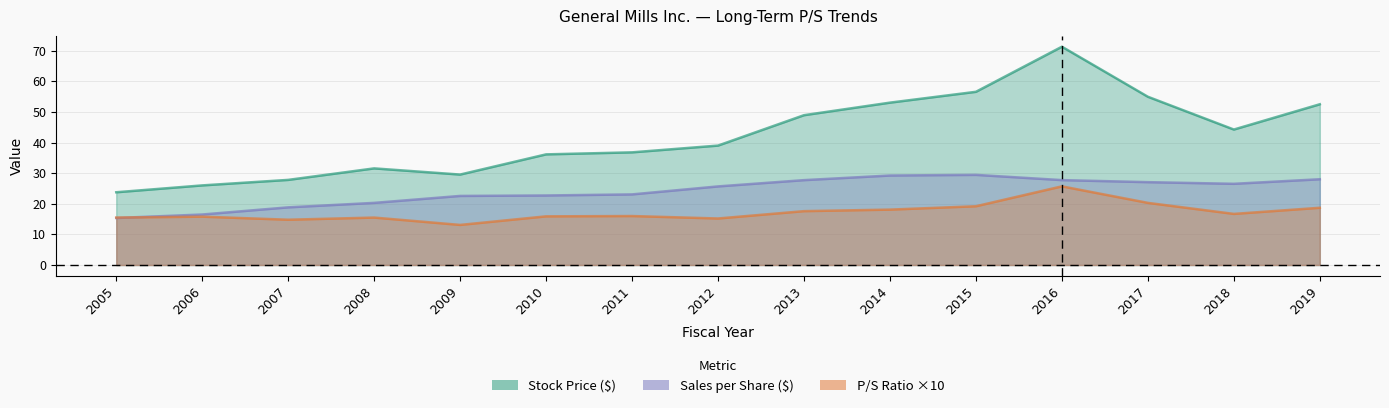

What are all the series names shown in the legend?

Stock Price, Sales per Share, P/S Ratio